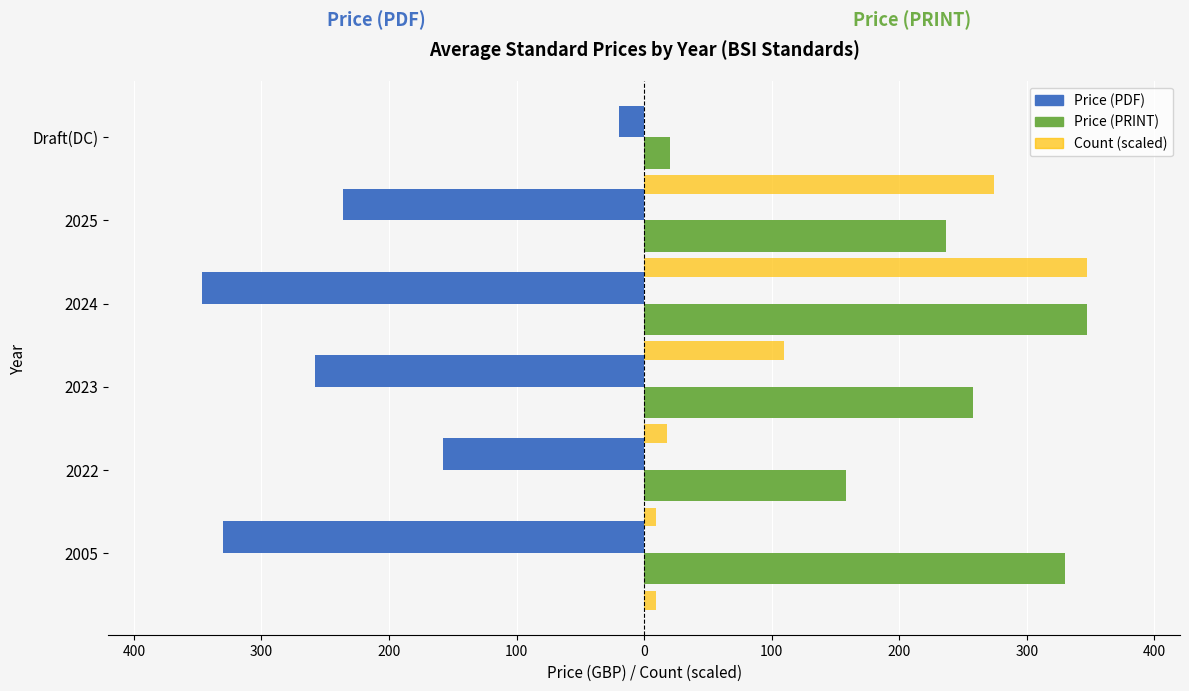

Reading right to left, what are all the values shown in this chart?

Price (PDF): -20.0	-236.4	-347.0	-258.0	-158.0	-330.0
Price (PRINT): 20.0	236.4	347.0	258.0	158.0	330.0
Count (scaled): 273.9	347.0	109.6	18.3	9.1	9.1